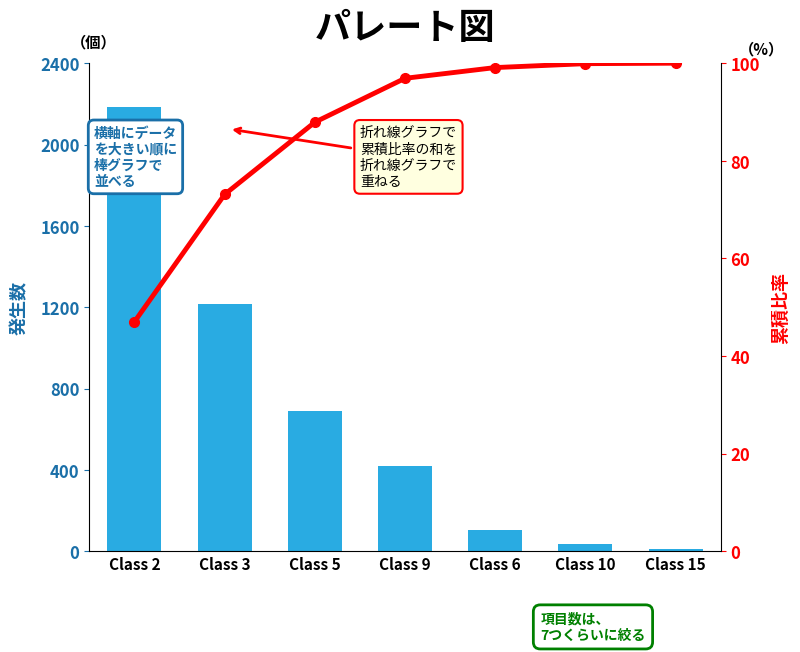

What is the label of the 3rd bar from the left?

Class 5